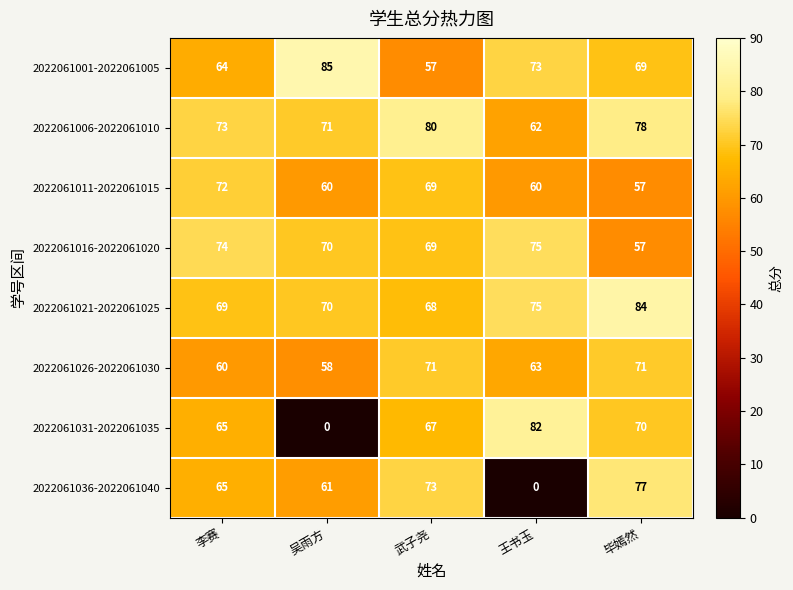

What is the total value across all series at 李赛?

542